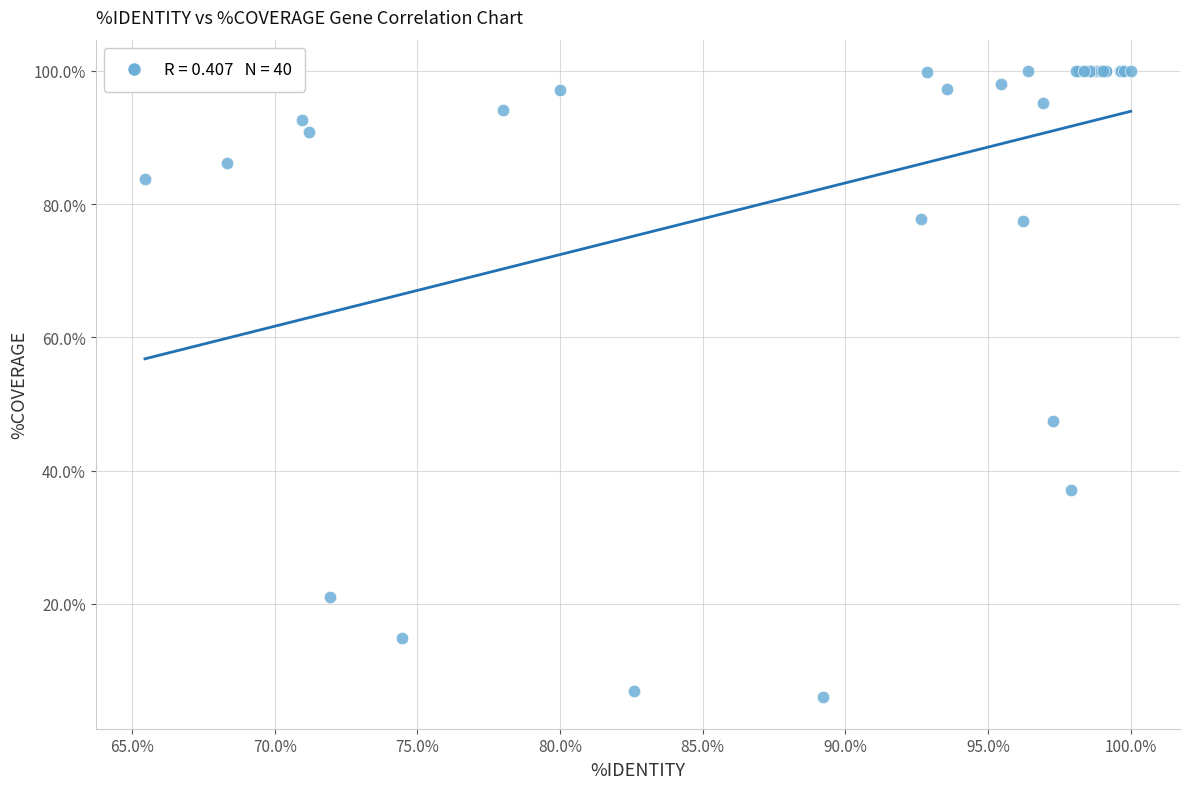

What Y value in the scatter plot is closest to 52?

47.5